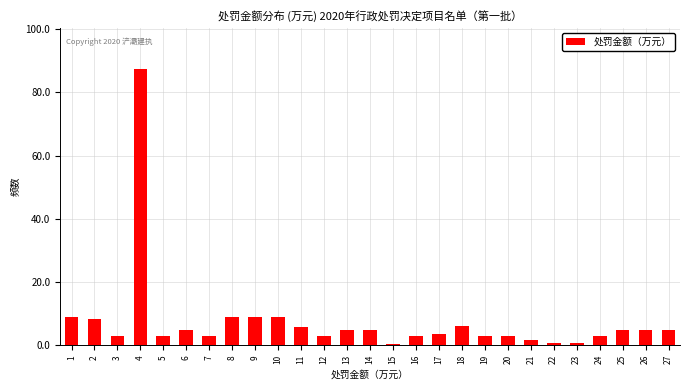

Approximately how many times larger is the value at 14 compared to 11?

0.9